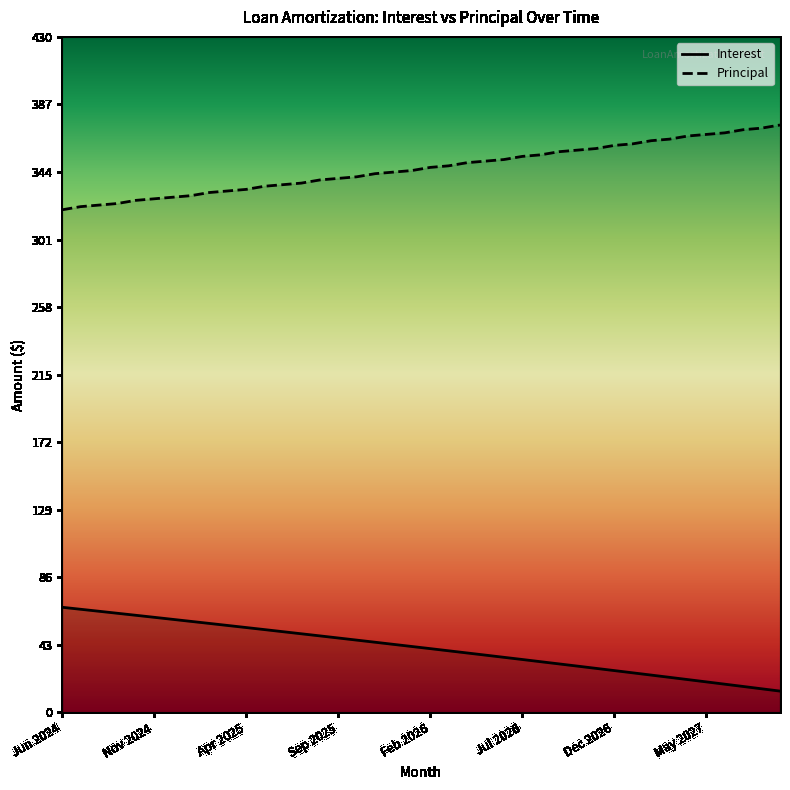

True or false: Principal has more than 0 interior local peaks.

False